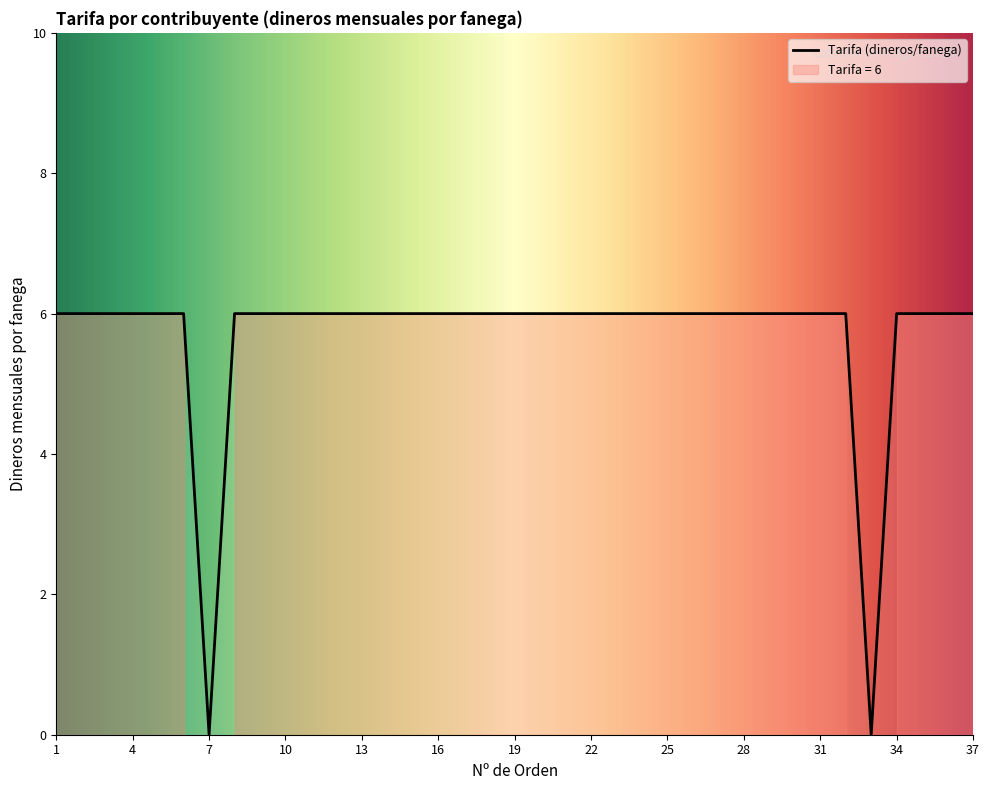

Reading right to left, transcribe all the data shown in this chart.

6	6	6	6	0	6	6	6	6	6	6	6	6	6	6	6	6	6	6	6	6	6	6	6	6	6	6	6	6	6	0	6	6	6	6	6	6